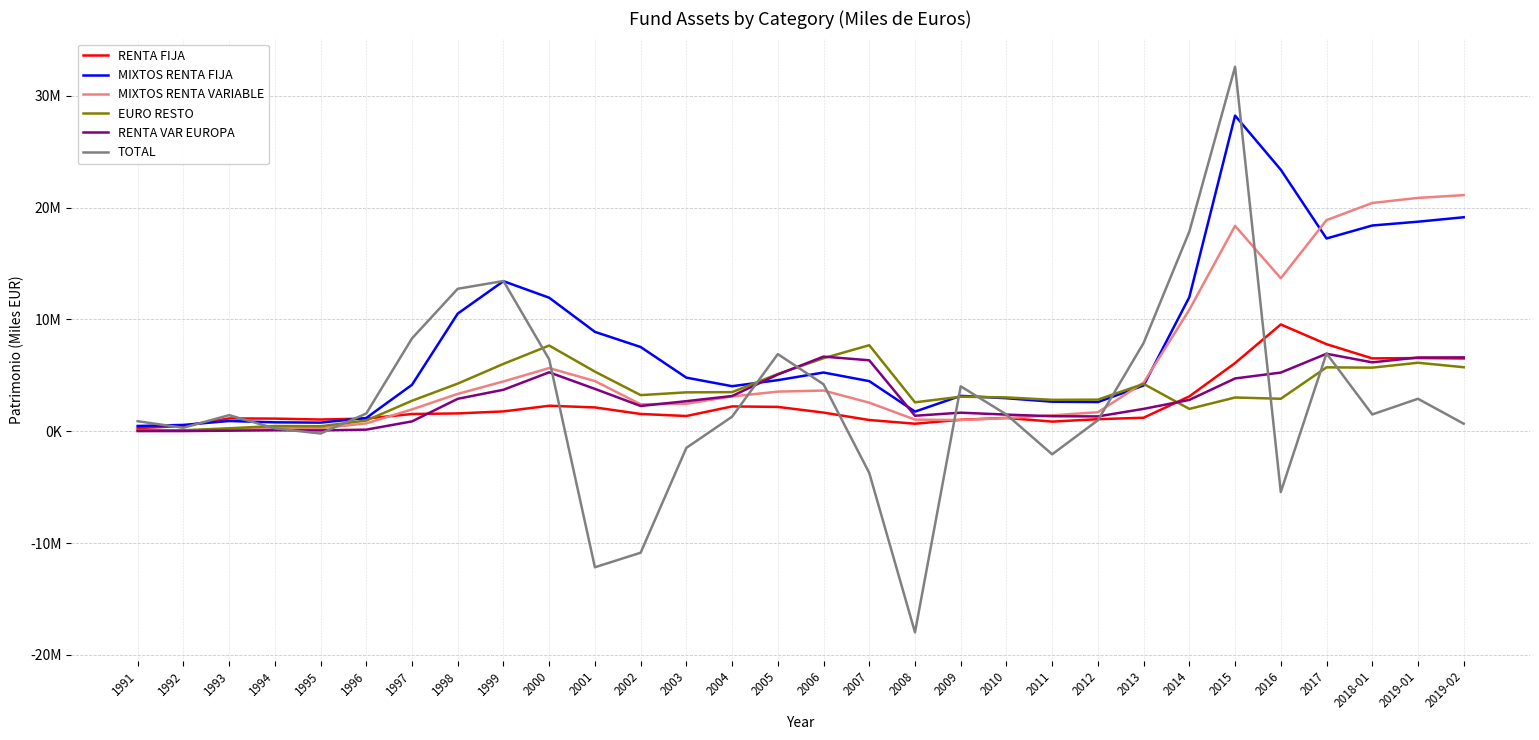

How many values in the MIXTOS RENTA VARIABLE series exceed 3111652?

14